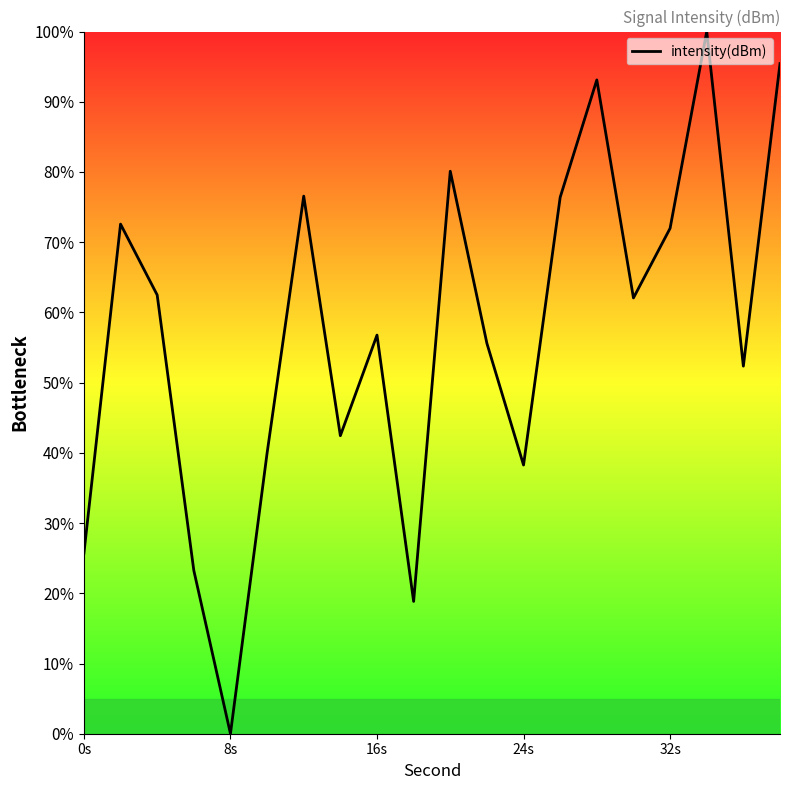

What is the greatest value displayed?

100.0